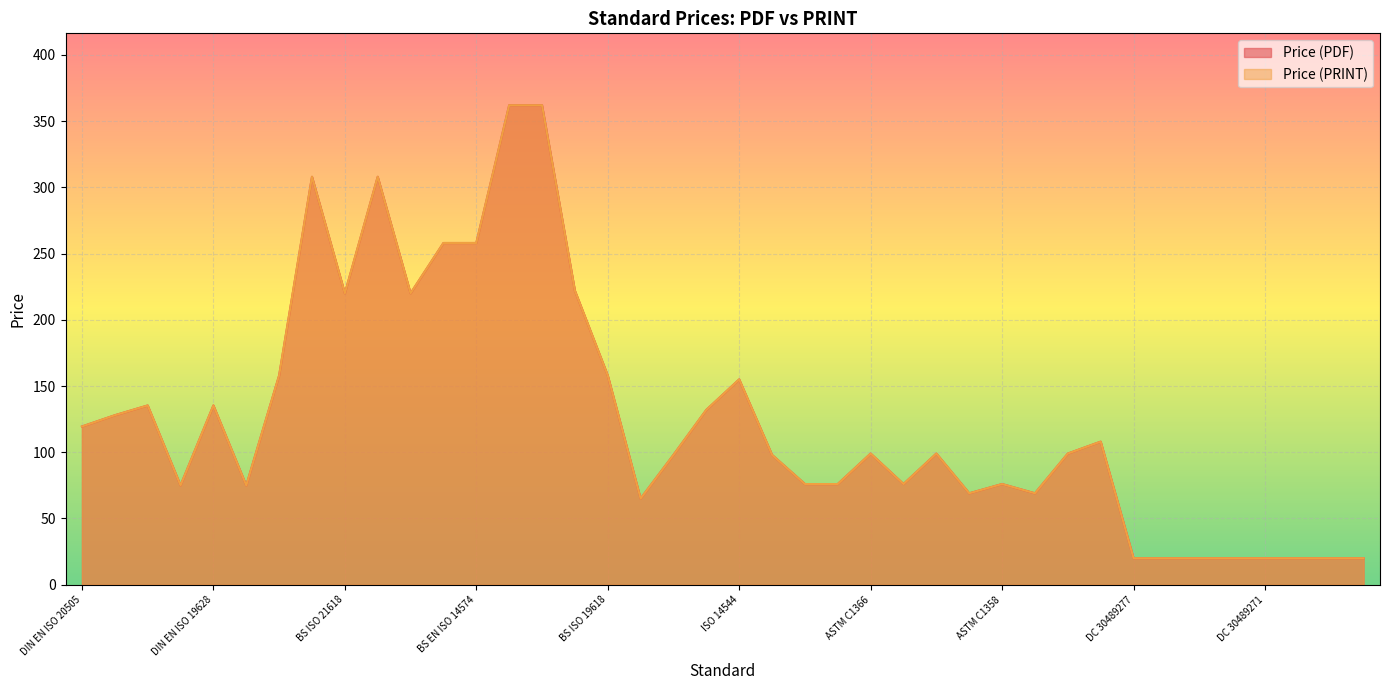

What is the value of the Price (PDF) point at the 34th from the left?

20.0